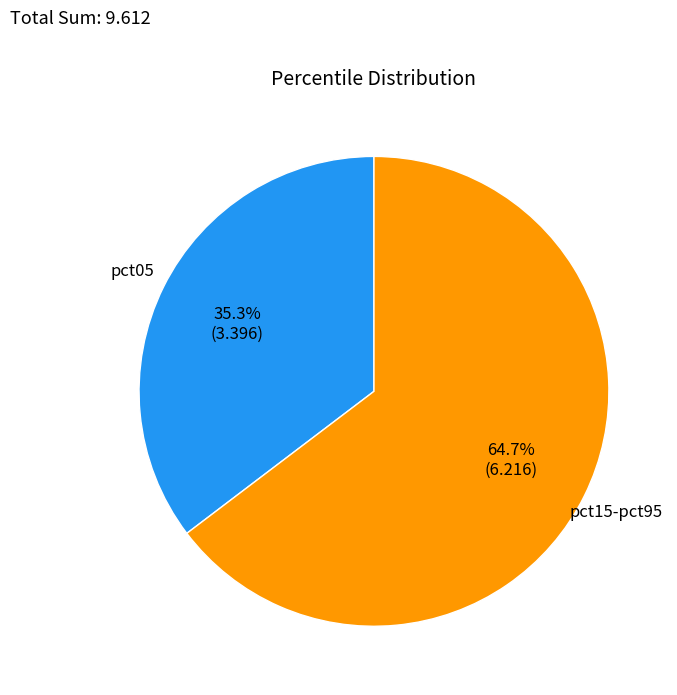

Count the number of slices in the pie.

2